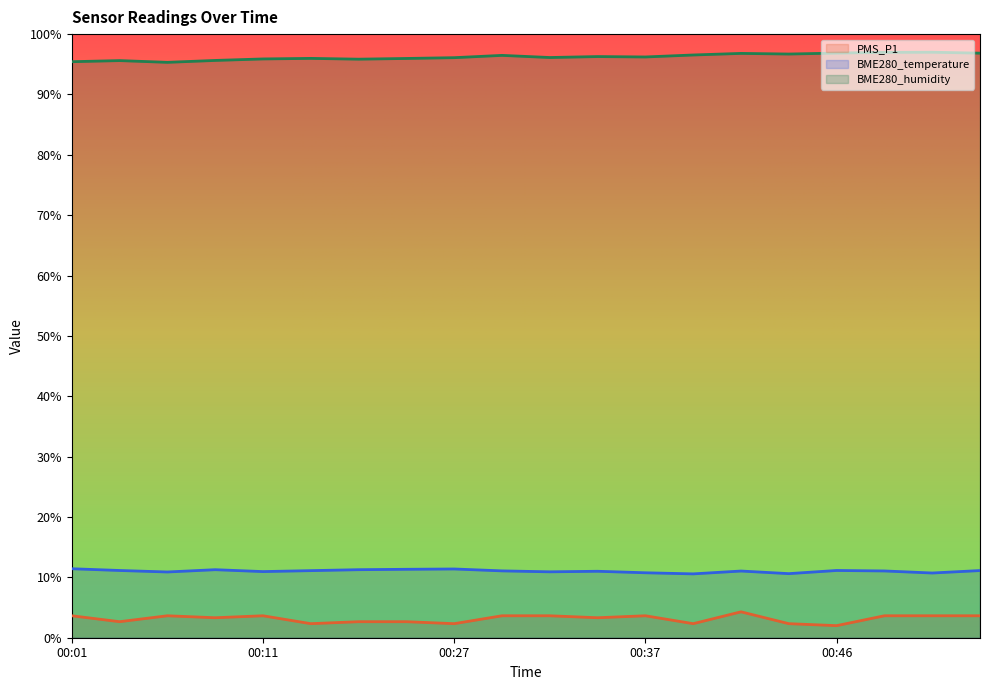

Reading left to right, what are all the values shown in this chart?

PMS_P1: 00:01=3.6	00:04=2.7	00:06=3.6	00:09=3.3	00:11=3.6	00:14=2.3	00:22=2.7	00:24=2.7	00:27=2.3	00:29=3.6	00:32=3.6	00:34=3.3	00:37=3.6	00:39=2.3	00:42=4.3	00:44=2.3	00:46=2.0	00:49=3.6	00:51=3.6	00:54=3.6
BME280_temperature: 00:01=11.4	00:04=11.1	00:06=10.9	00:09=11.3	00:11=11.0	00:14=11.1	00:22=11.3	00:24=11.3	00:27=11.4	00:29=11.1	00:32=10.9	00:34=11.0	00:37=10.8	00:39=10.6	00:42=11.0	00:44=10.6	00:46=11.1	00:49=11.1	00:51=10.7	00:54=11.1
BME280_humidity: 00:01=95.4	00:04=95.6	00:06=95.3	00:09=95.6	00:11=95.9	00:14=96.0	00:22=95.8	00:24=96.0	00:27=96.1	00:29=96.5	00:32=96.1	00:34=96.3	00:37=96.2	00:39=96.5	00:42=96.8	00:44=96.7	00:46=96.9	00:49=97.0	00:51=97.0	00:54=96.8